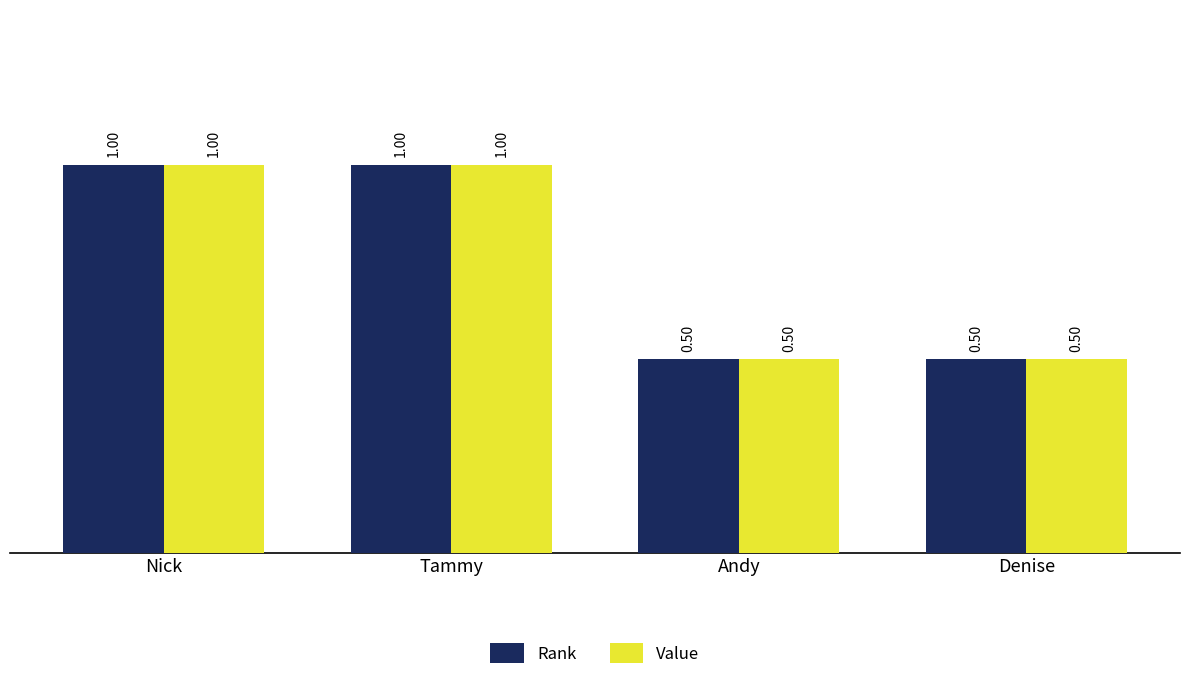

What is the total value across all series at Tammy?

2.0